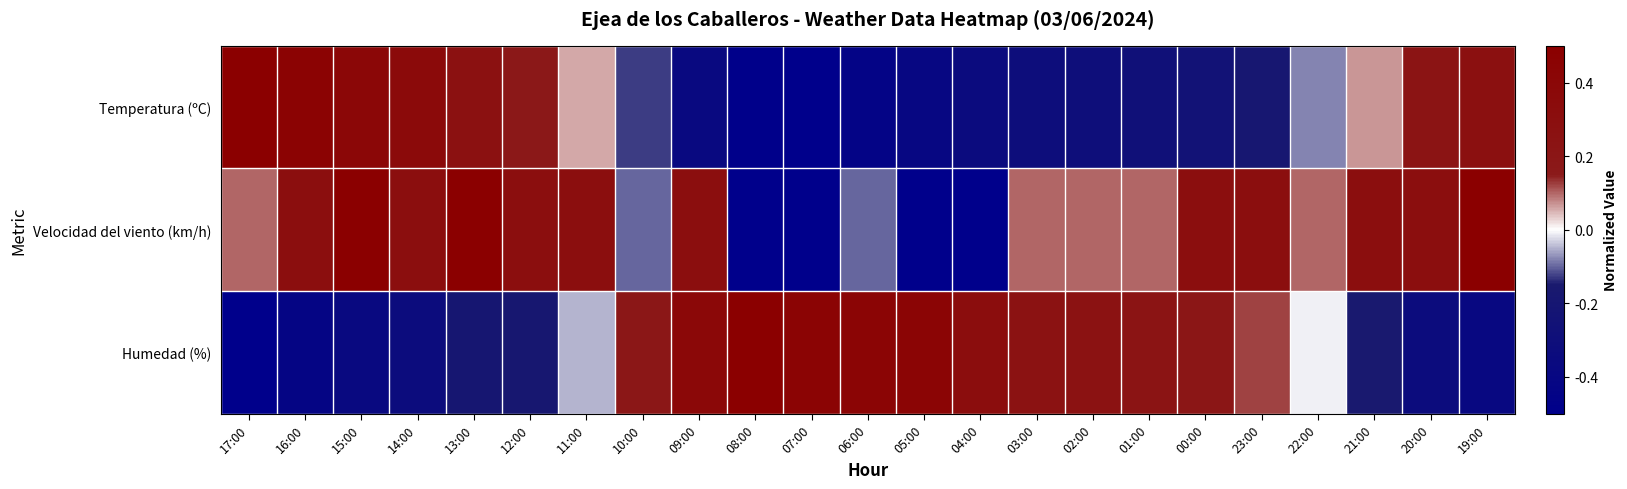

What is the maximum value shown in the chart?

0.5